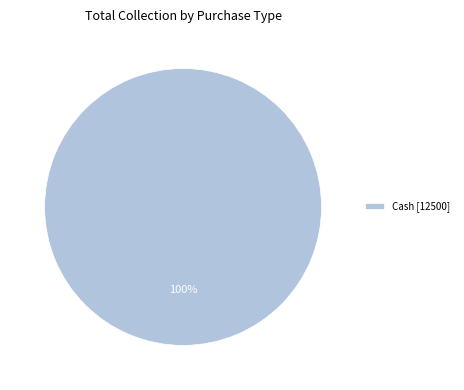

The Cash [12500] slice represents 85% of the pie. True or false?

False